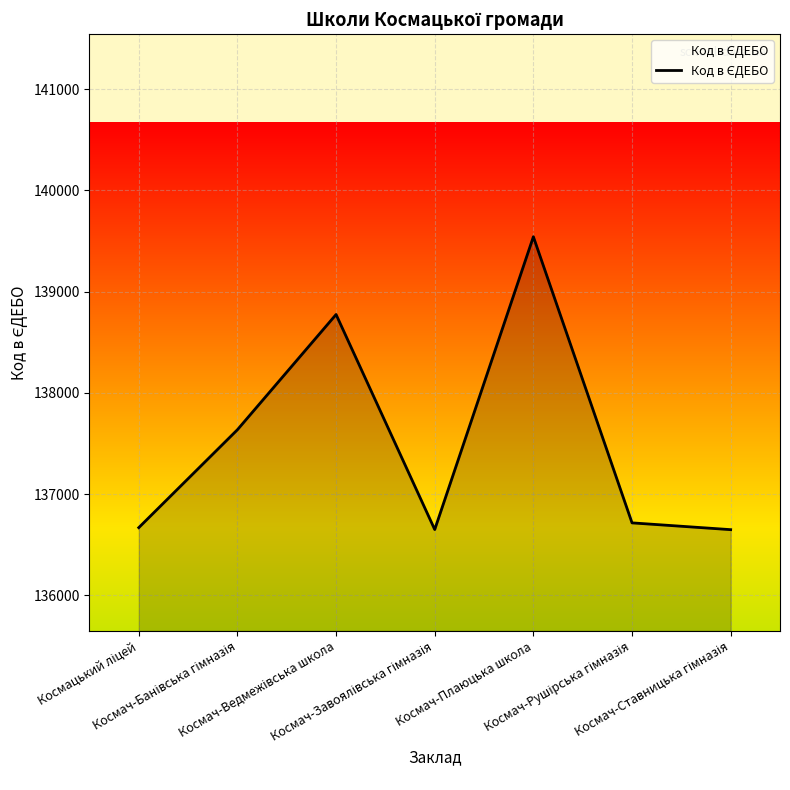

True or false: there are more than 1 points higher than both neighbors.

True